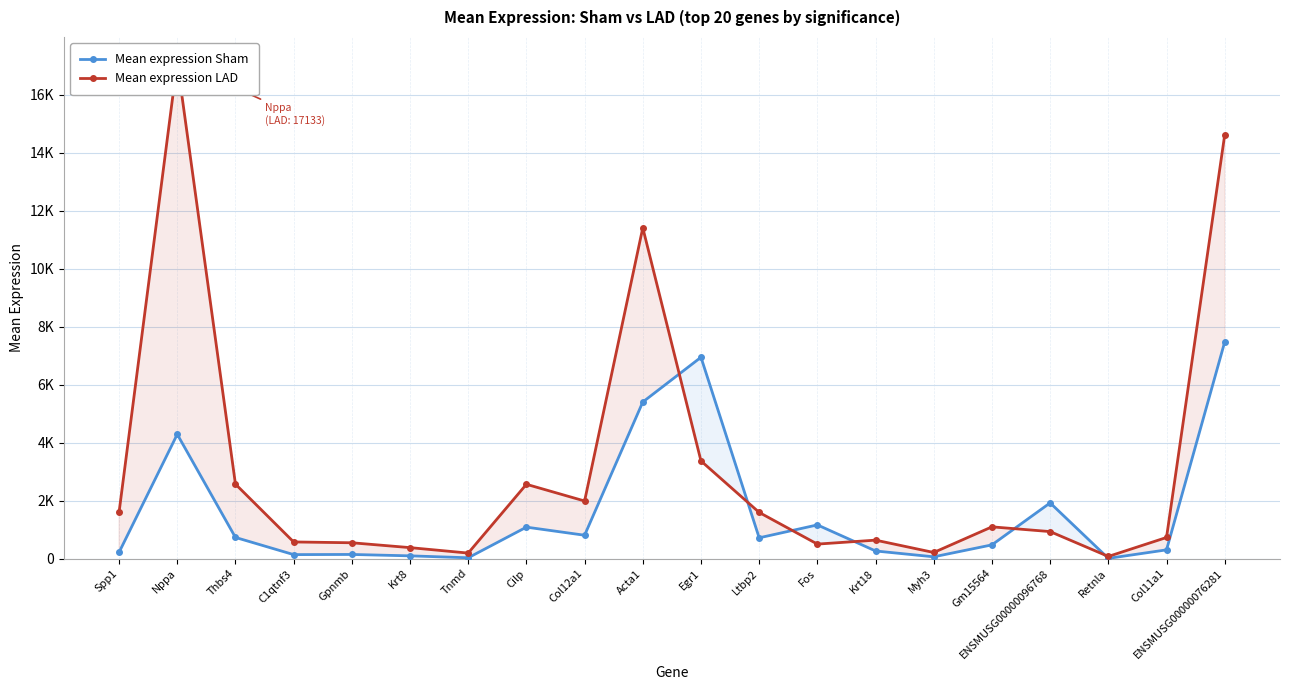

Reading left to right, list all the values displayed in this chart.

Mean expression Sham: 213.8	4284.4	727.6	135.1	140.6	92.5	26.1	1082.8	803.5	5398.5	6941.4	714.4	1159.7	260.7	59.1	471.6	1919.0	5.8	299.0	7470.1
Mean expression LAD: 1594.2	17132.7	2567.0	571.7	543.7	376.3	188.2	2560.5	1984.3	11406.5	3365.6	1590.3	497.7	634.2	208.6	1092.7	929.2	72.1	726.0	14614.8